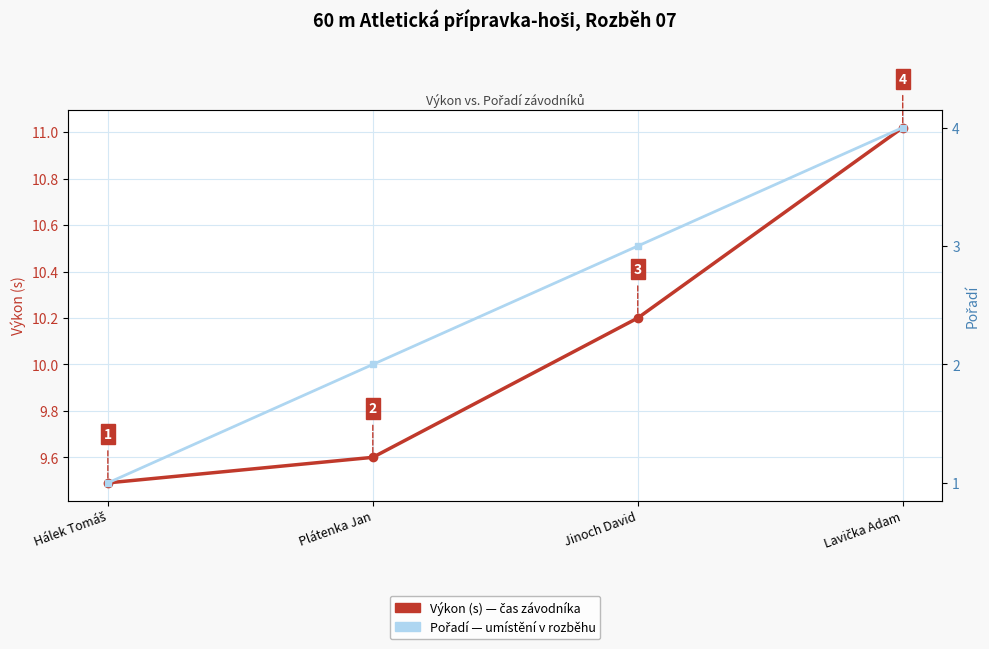

What is the label of the 3rd point from the left?

Jinoch David